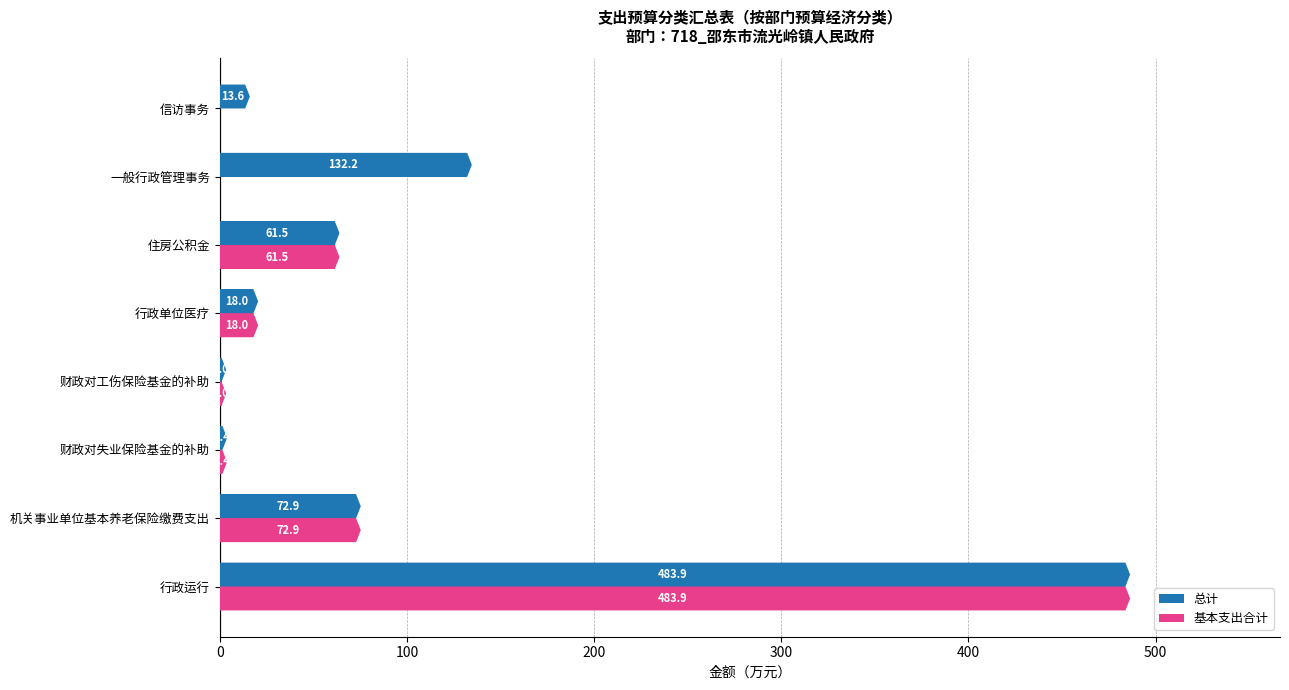

How many categories are shown in the chart?

8